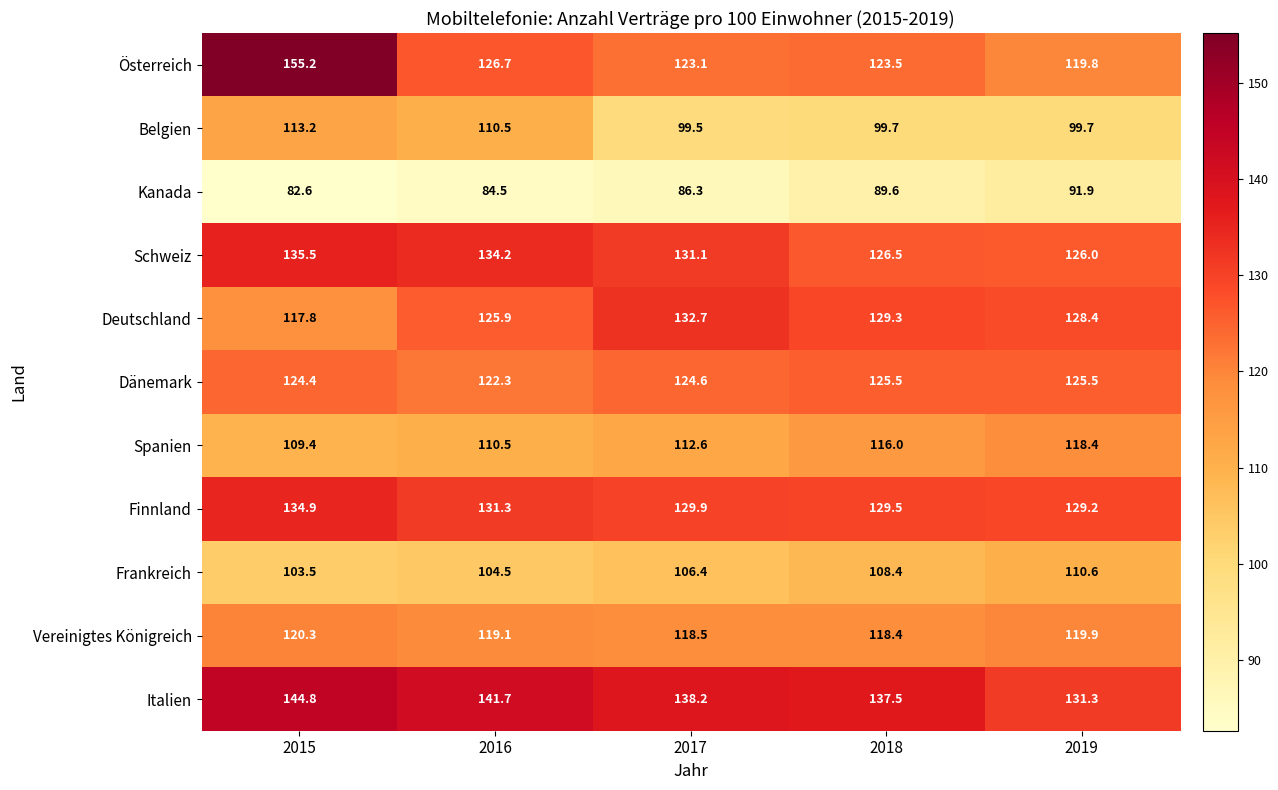

True or false: Kanada has a value of 137.1 at 2018.

False